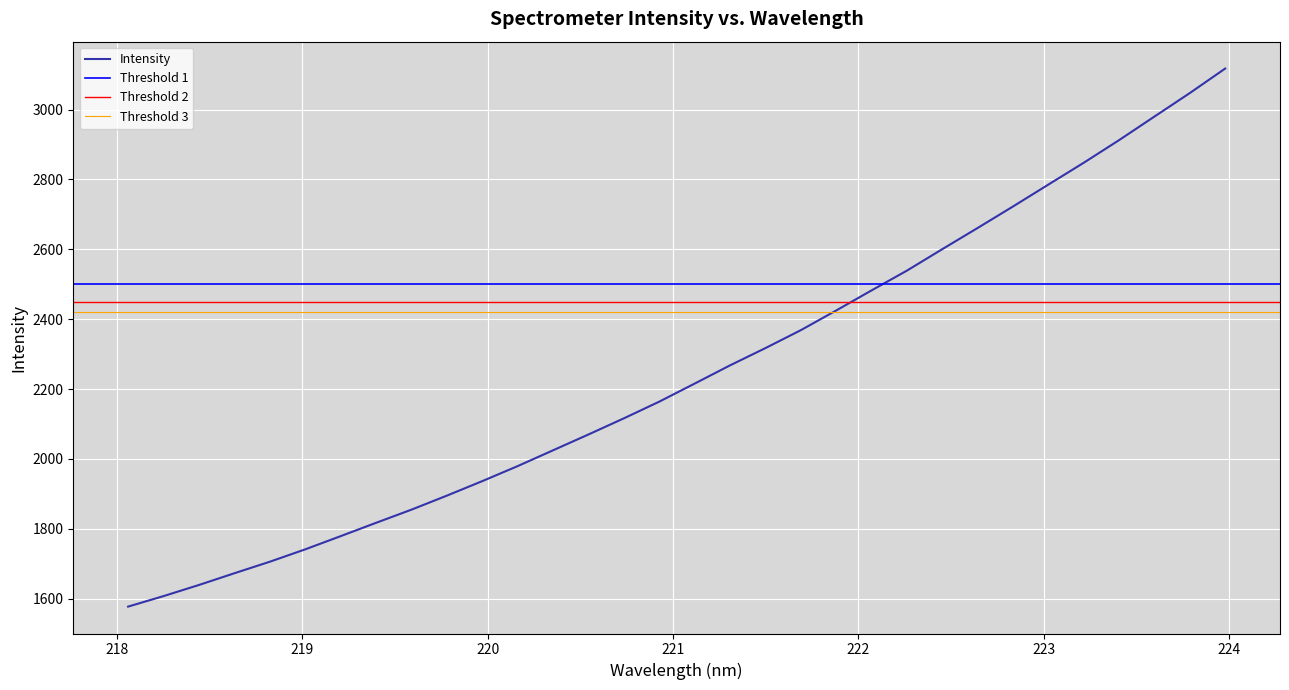

What is the greatest value displayed?

3117.5